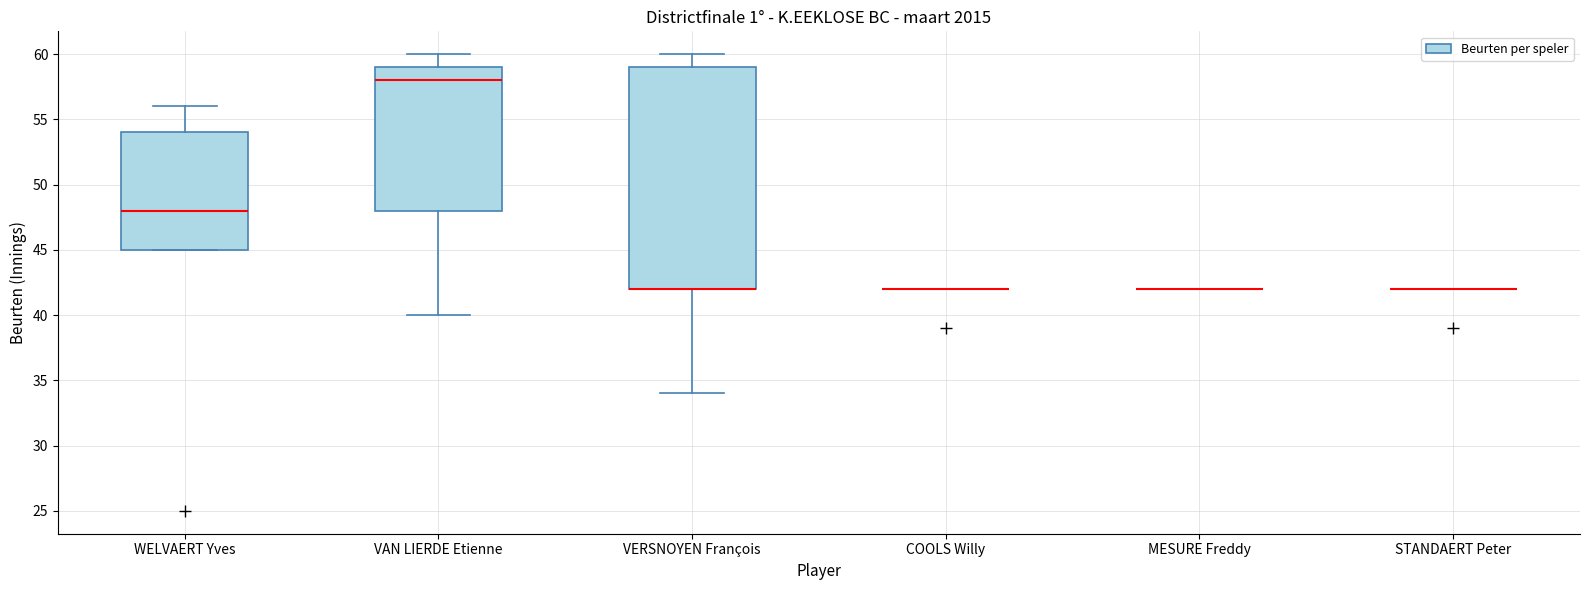

Reading left to right, read every box against the y-axis: the position of its median line, the range the box covers, and the ends of its whiskers. The values are not printed on the chart, so give them approximately, as read against the axis.

WELVAERT Yves: median 48, box 45 to 54, whiskers 45 to 56
VAN LIERDE Etienne: median 58, box 48 to 59, whiskers 40 to 60
VERSNOYEN François: median 42 (drawn on the box's lower edge), box 42 to 59, whiskers 34 to 60
COOLS Willy: box collapsed to a line at 42, whiskers 42 to 42
MESURE Freddy: box collapsed to a line at 42, whiskers 42 to 42
STANDAERT Peter: box collapsed to a line at 42, whiskers 42 to 42